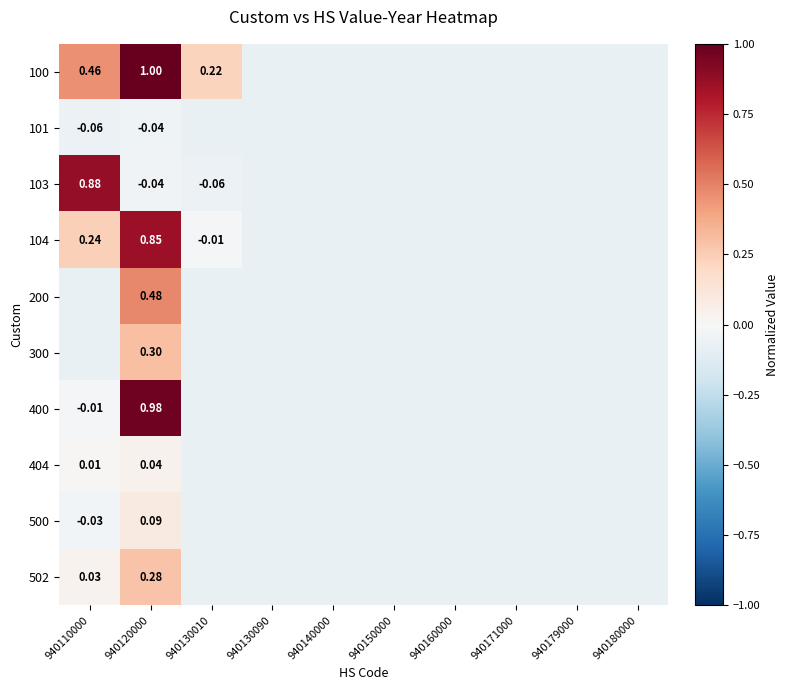

How many series are shown in this chart?

10